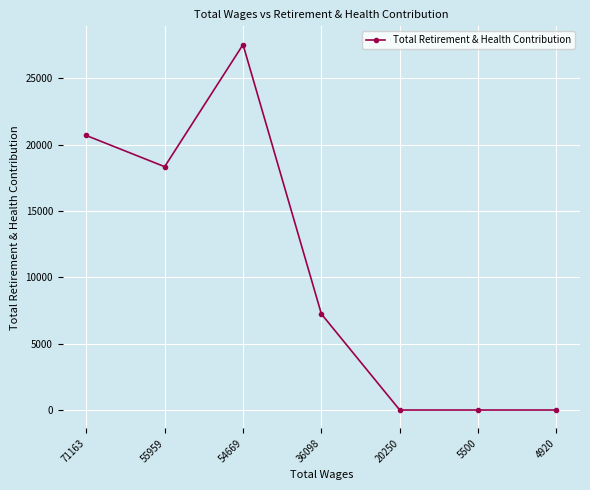

True or false: the data shows 7240 at 36098.

True